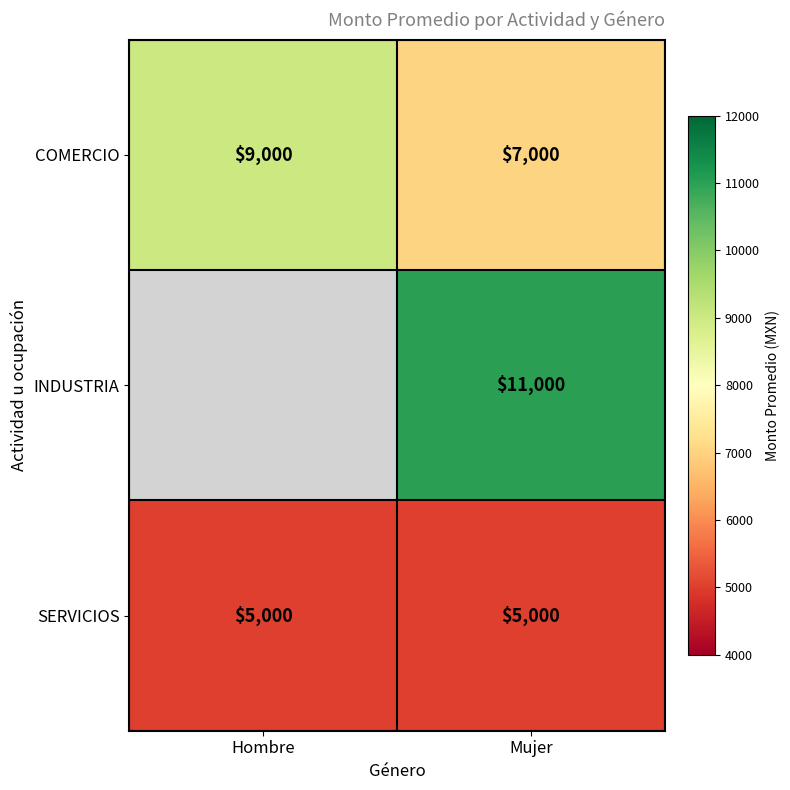

Is it true that INDUSTRIA equals 11000 at Mujer?

True